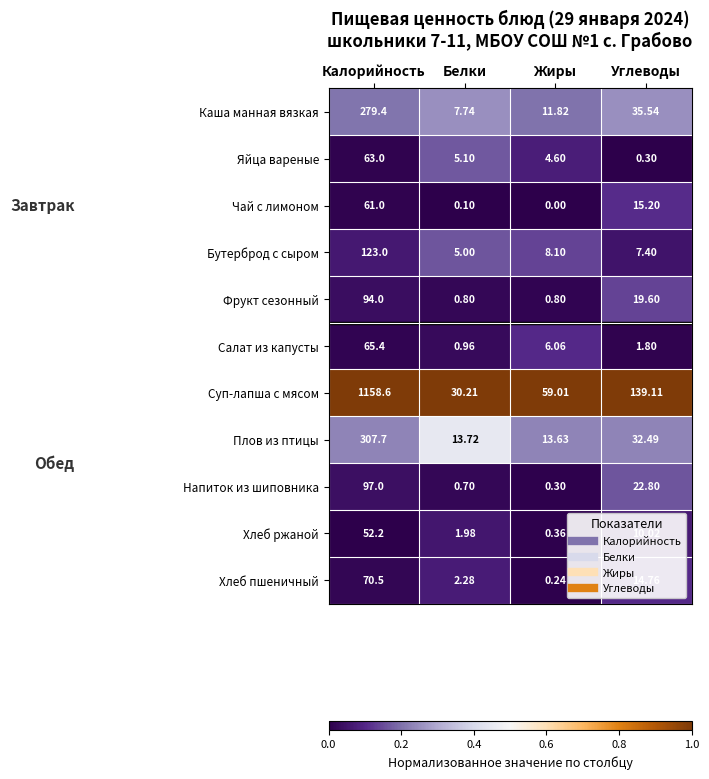

How many distinct data groups are displayed?

11